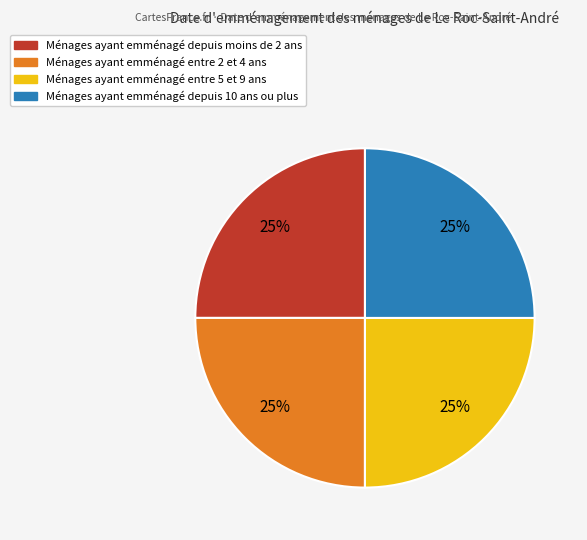

Does any single category account for the majority?

No